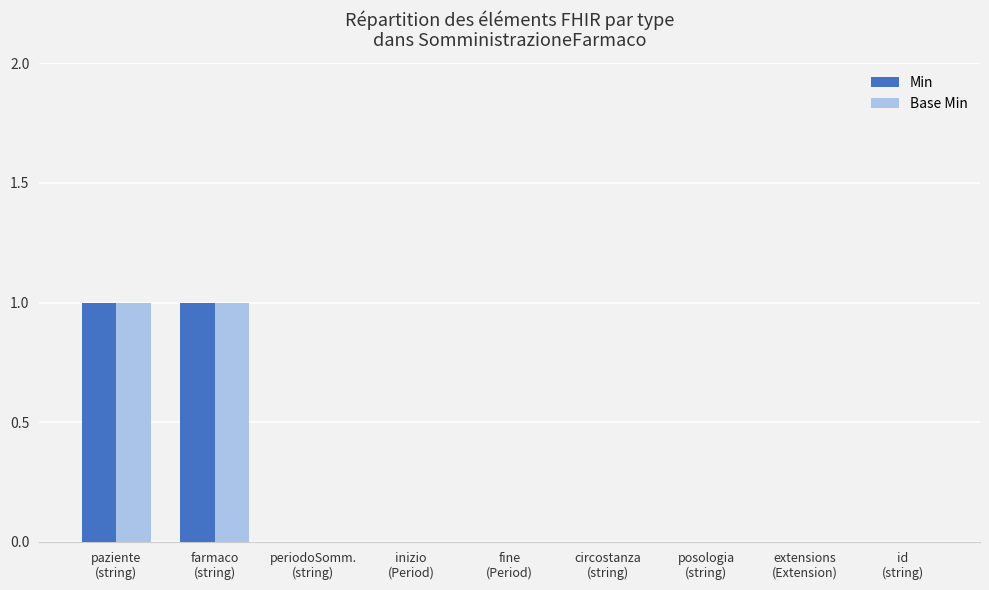

The value of Min at fine
(Period) is 0. True or false?

True